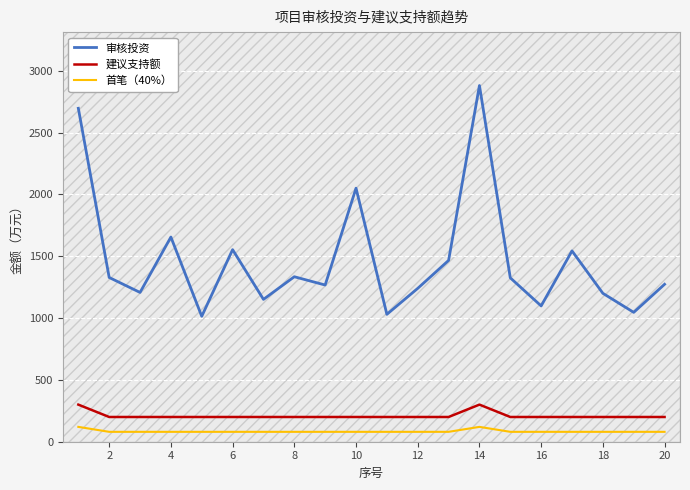

What are all the series names shown in the legend?

审核投资, 建议支持额, 首笔（40%）